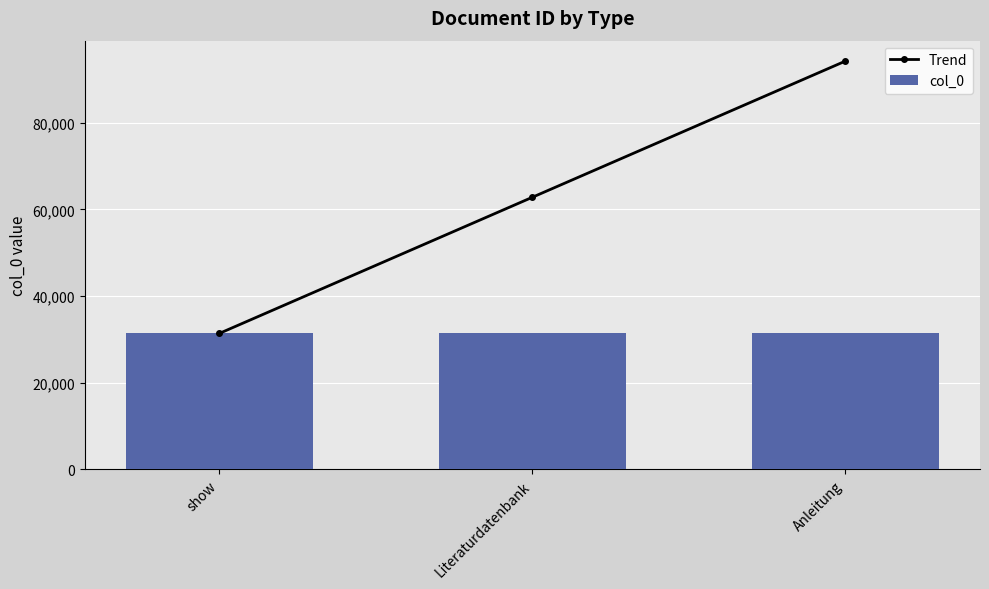

Which series has the largest range (max minus min)?

Trend